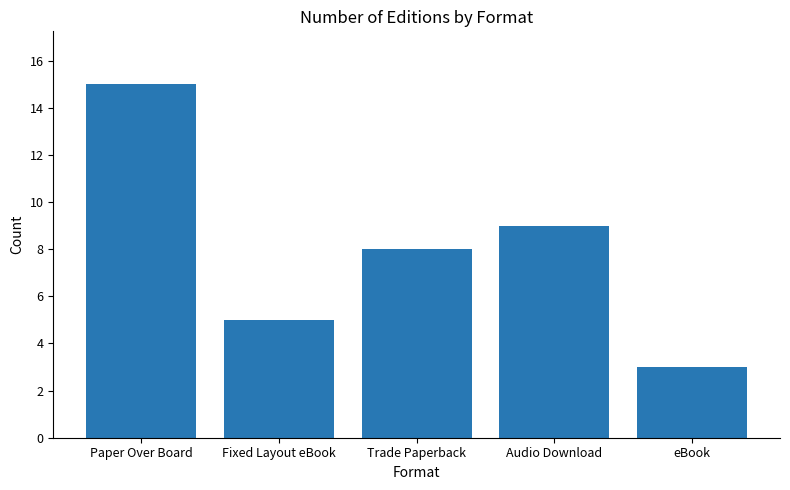

Rank the categories by value from highest to lowest.

Paper Over Board, Audio Download, Trade Paperback, Fixed Layout eBook, eBook